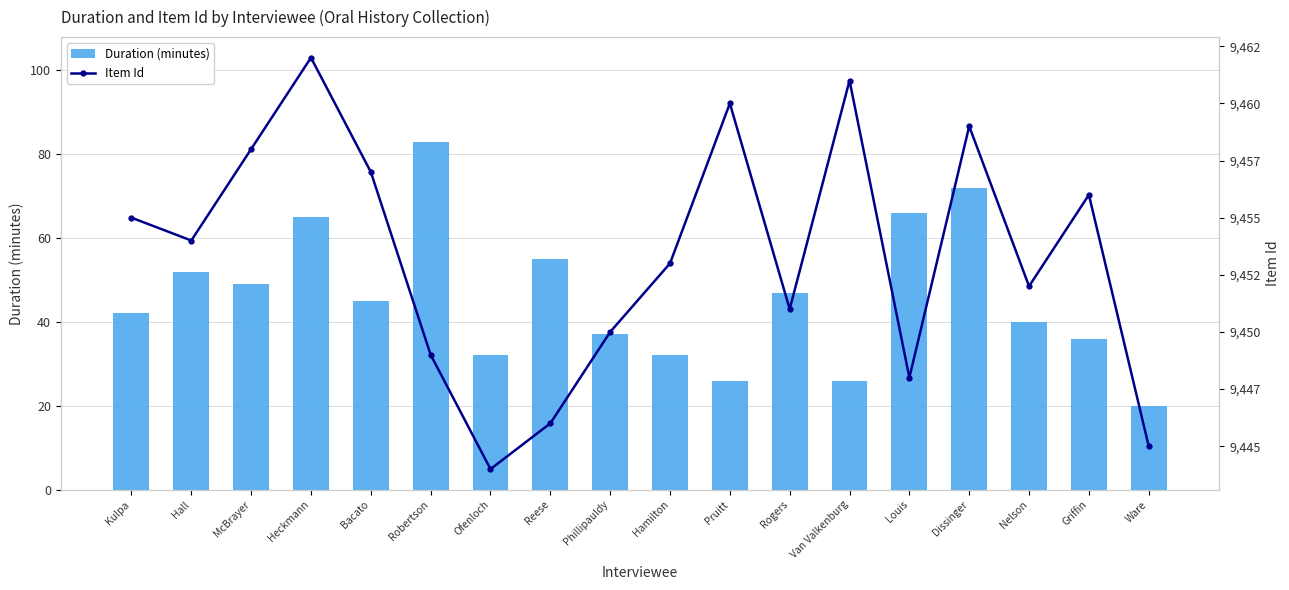

Which has a higher value, Reese or Dissinger?

Dissinger